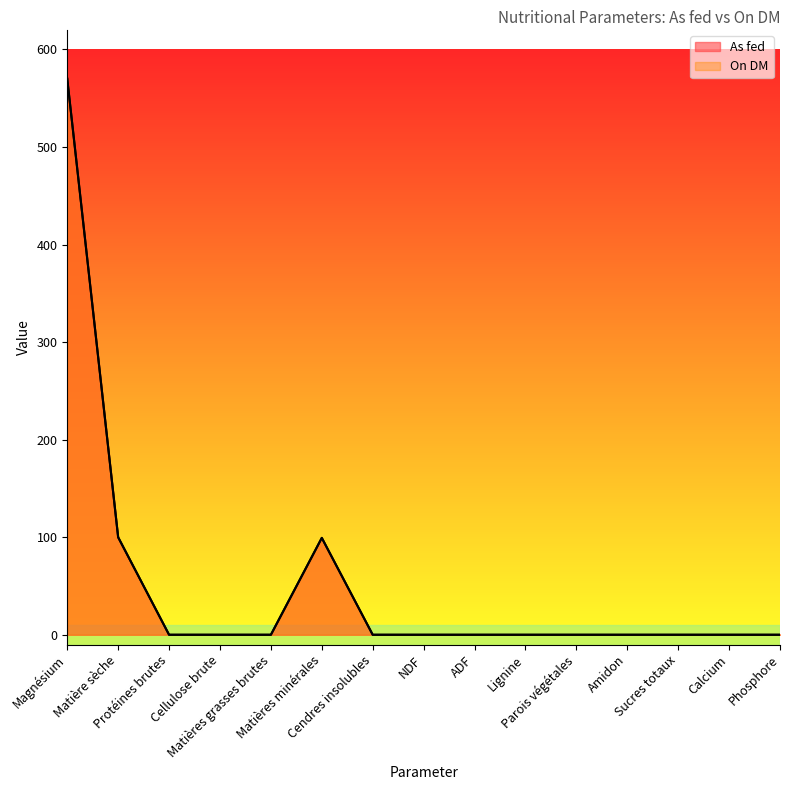

Which category has the highest value in the On DM series?

Magnésium